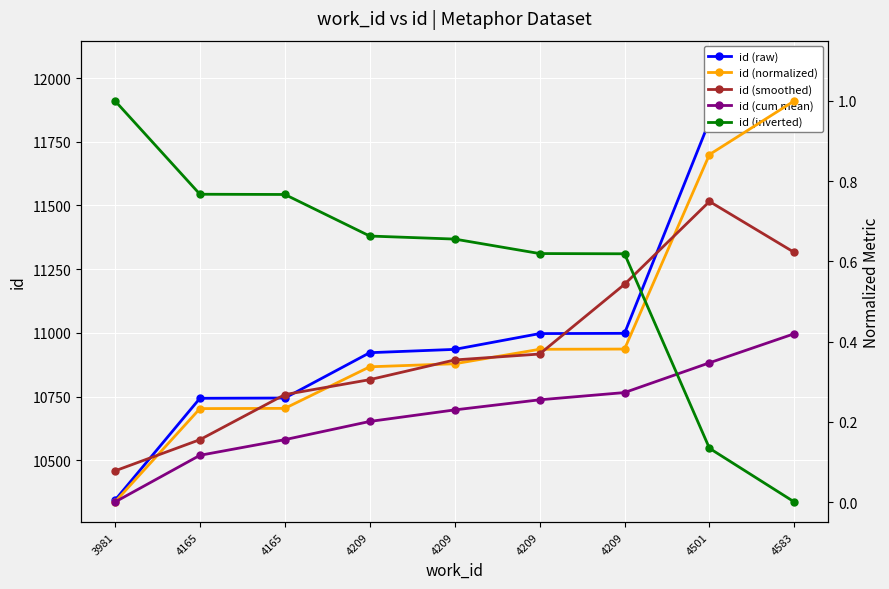

The value of id (cum mean) at 4209 is 0.2. True or false?

True